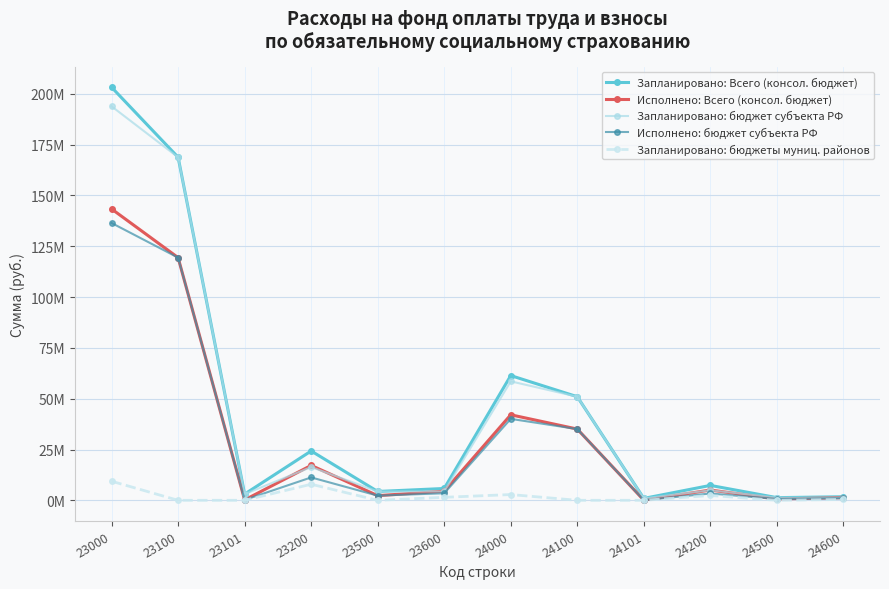

The value of Запланировано: Всего (консол. бюджет) at 24200 is 7331610.3. True or false?

True